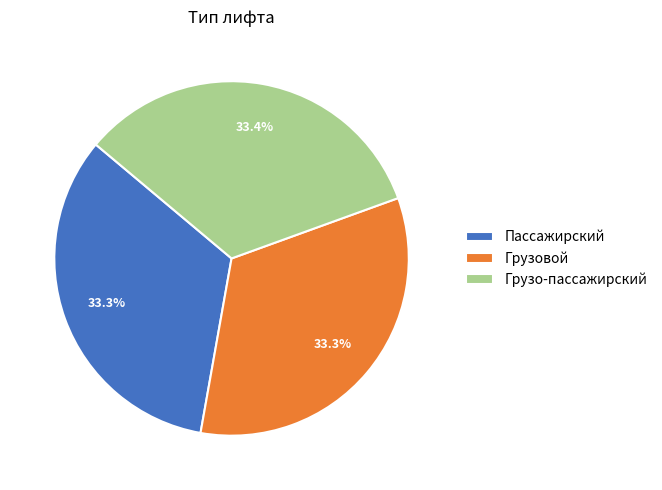

To the nearest percent, what is the combined percentage of Пассажирский and Грузовой?

67%